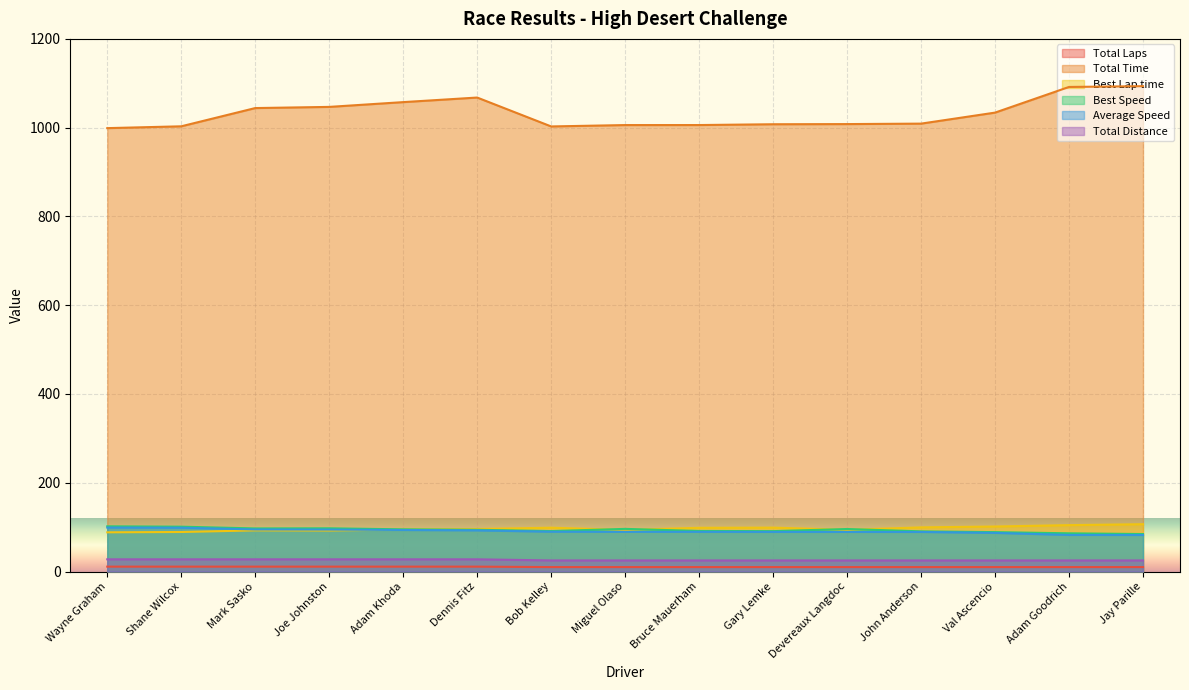

At which category does Total Time reach its first local peak?

Dennis Fitz